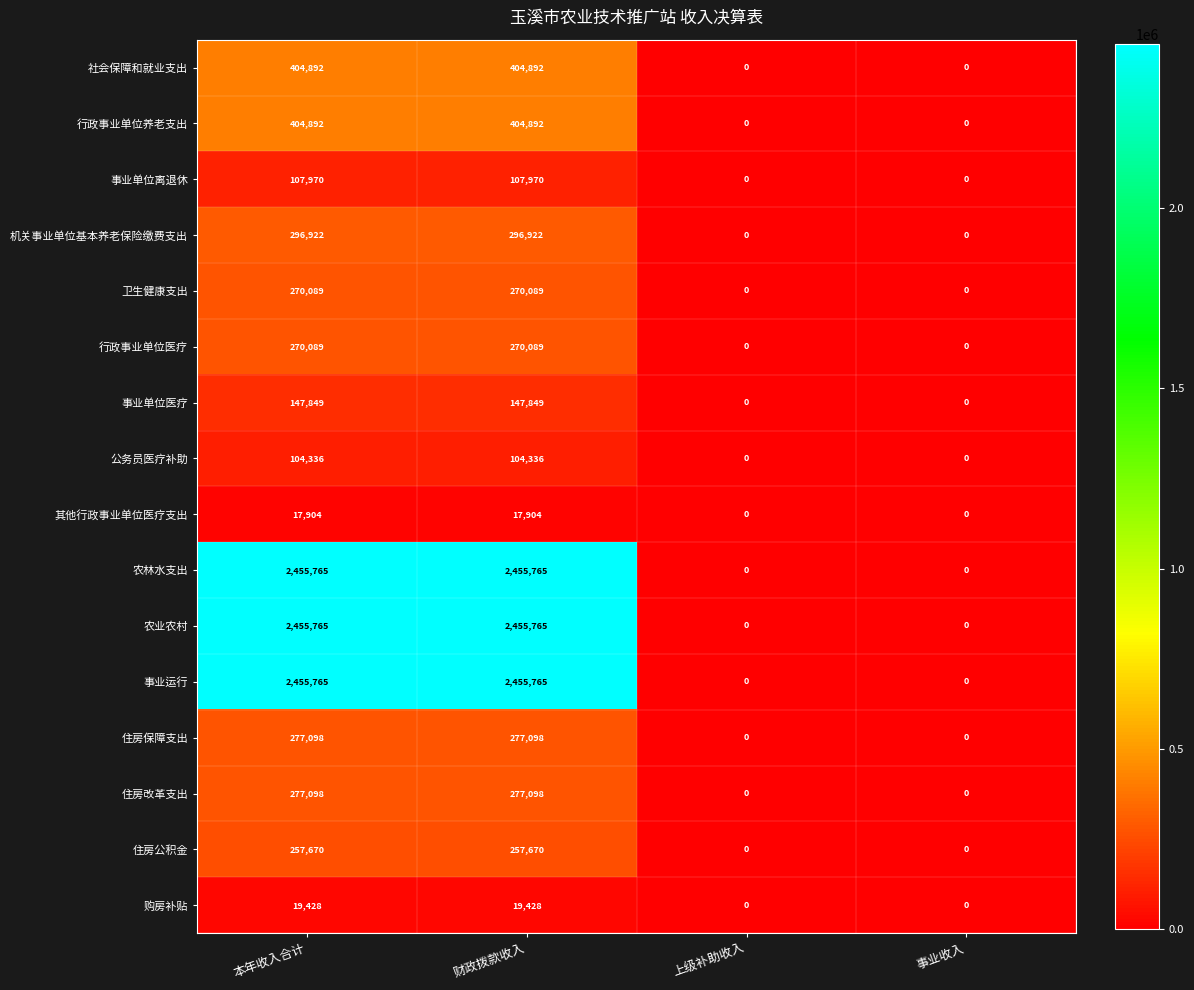

What is the difference between the highest and lowest values at 本年收入合计?

2437861